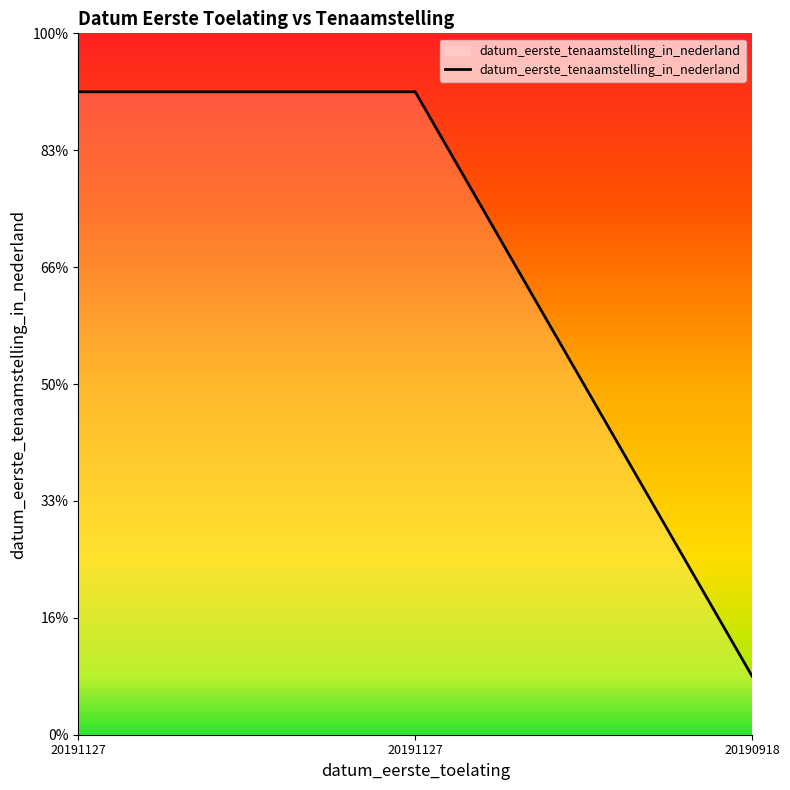

Reading left to right, list all the values displayed in this chart.

20191127=2.8	20191127=2.8	20190918=0.2